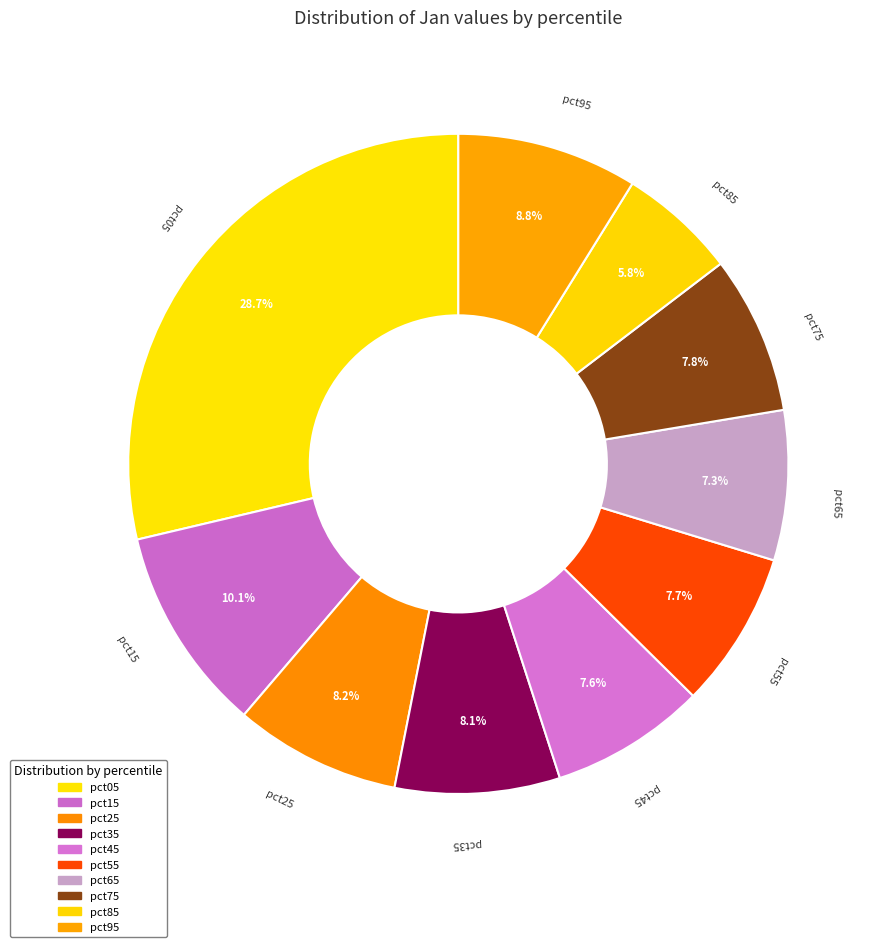

How many segments does this pie chart have?

10